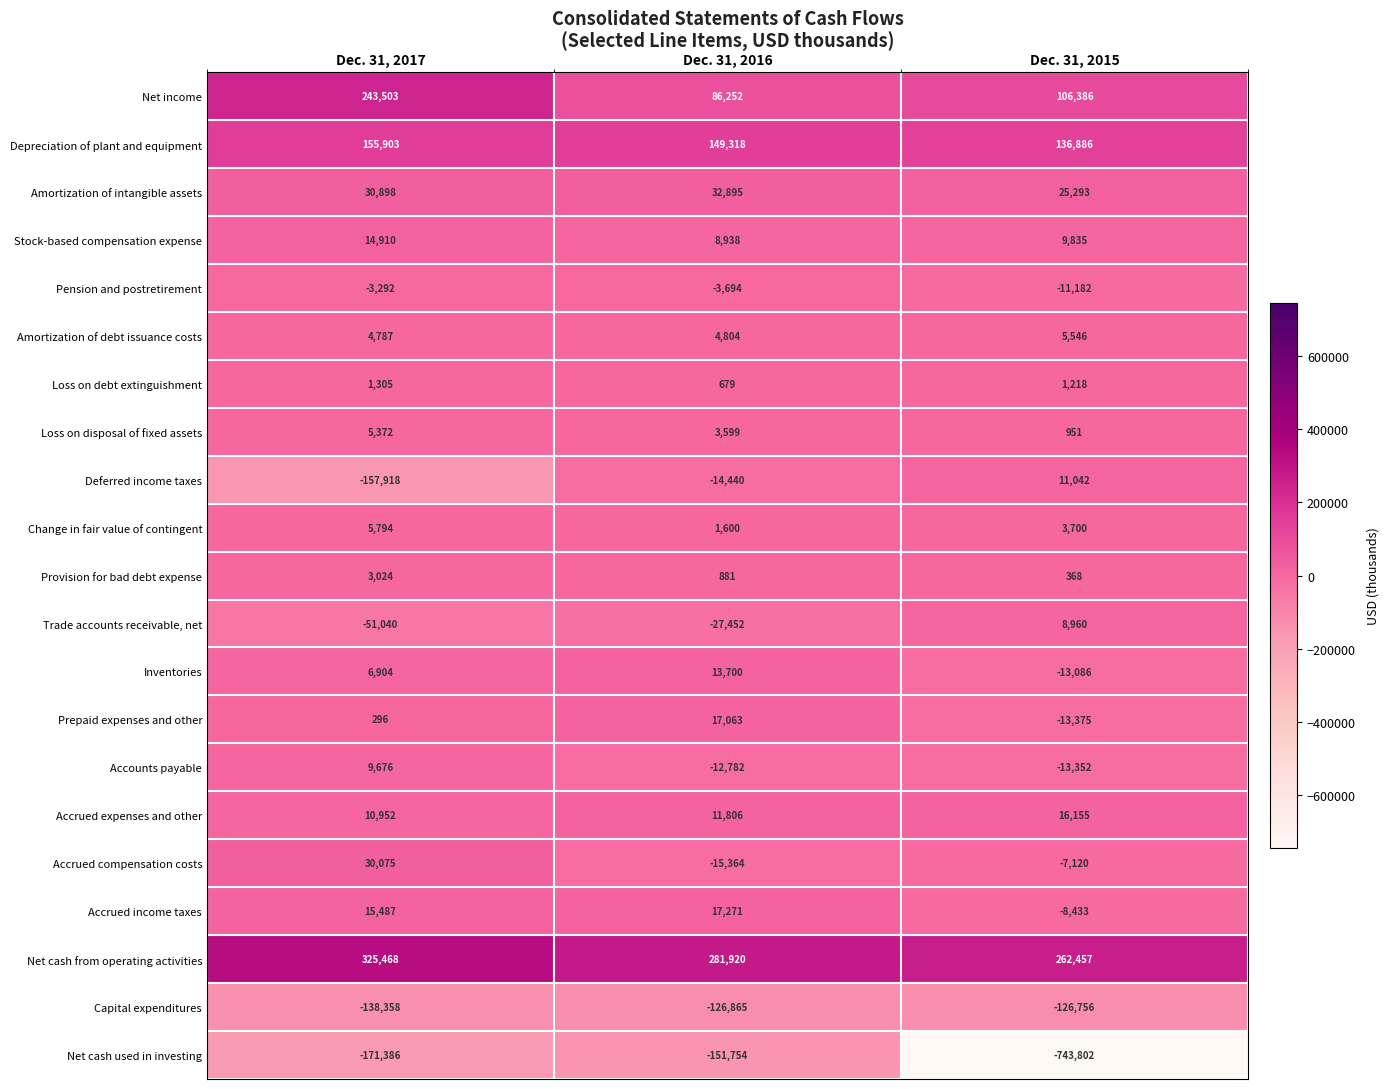

What is the difference between the maximum and minimum values in the Prepaid expenses and other series?

30438